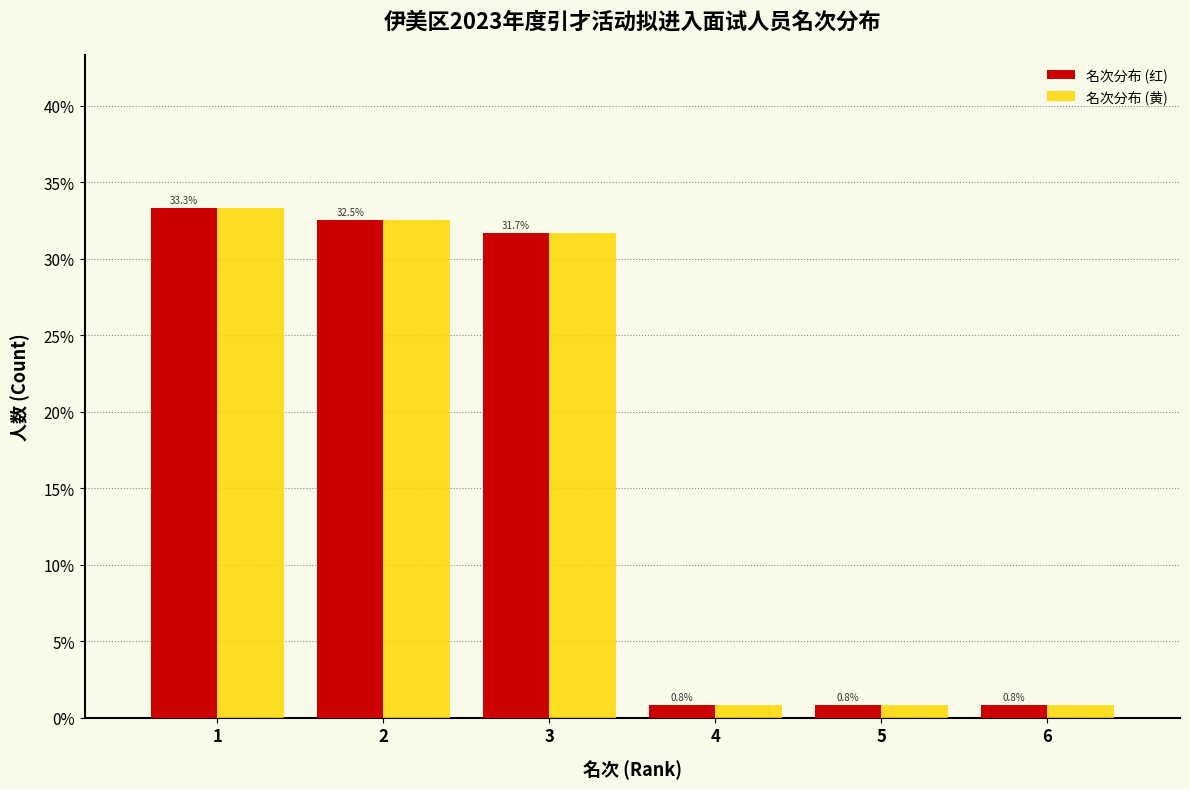

Does the chart contain stacked bars?

No